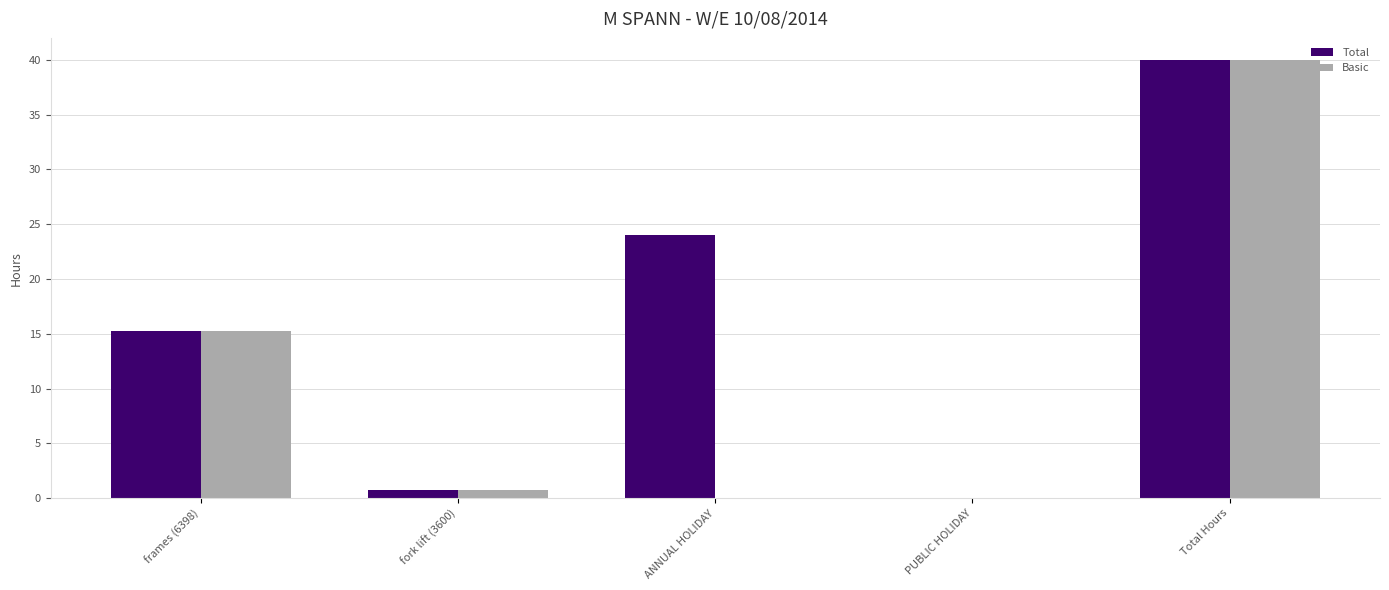

At which category does the chart reach its peak across all series?

Total Hours